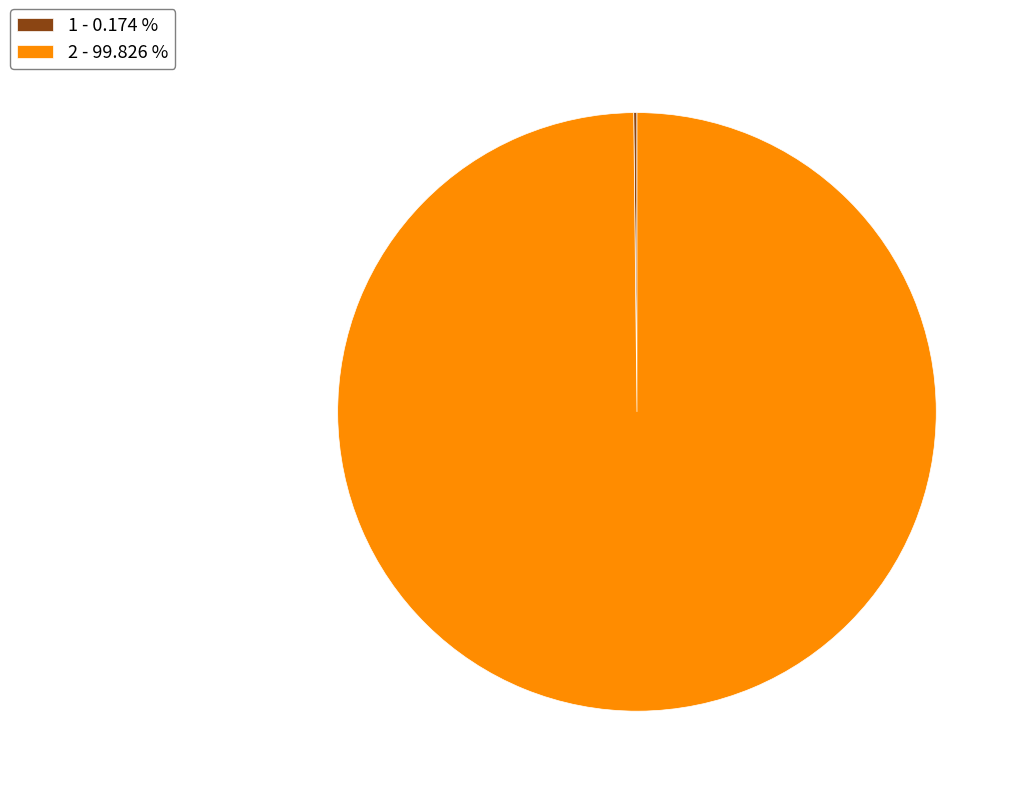

Does any single category account for the majority?

Yes